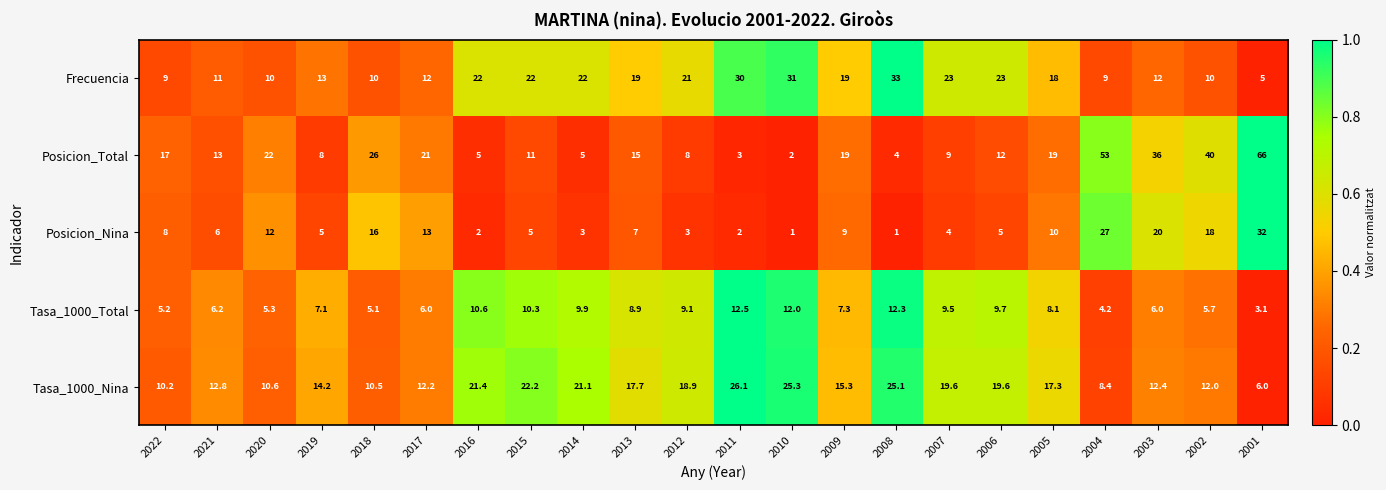

What is the average value of the Tasa_1000_Total series?

7.9